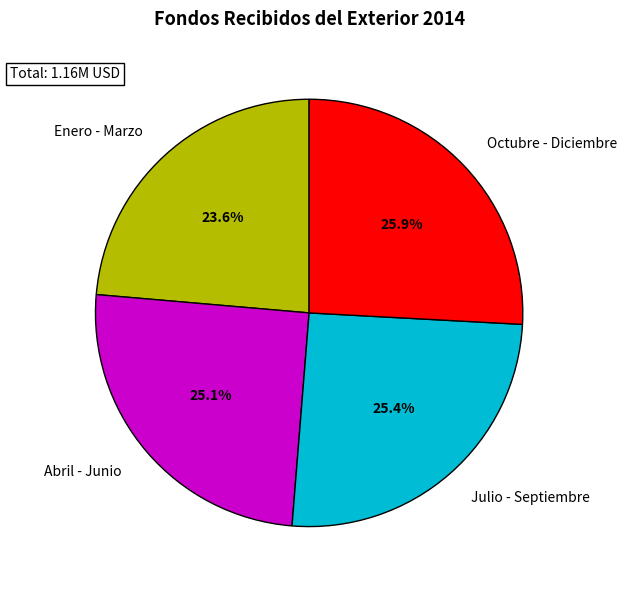

What is the ratio of the value at Enero - Marzo to the value at Abril - Junio?

0.9